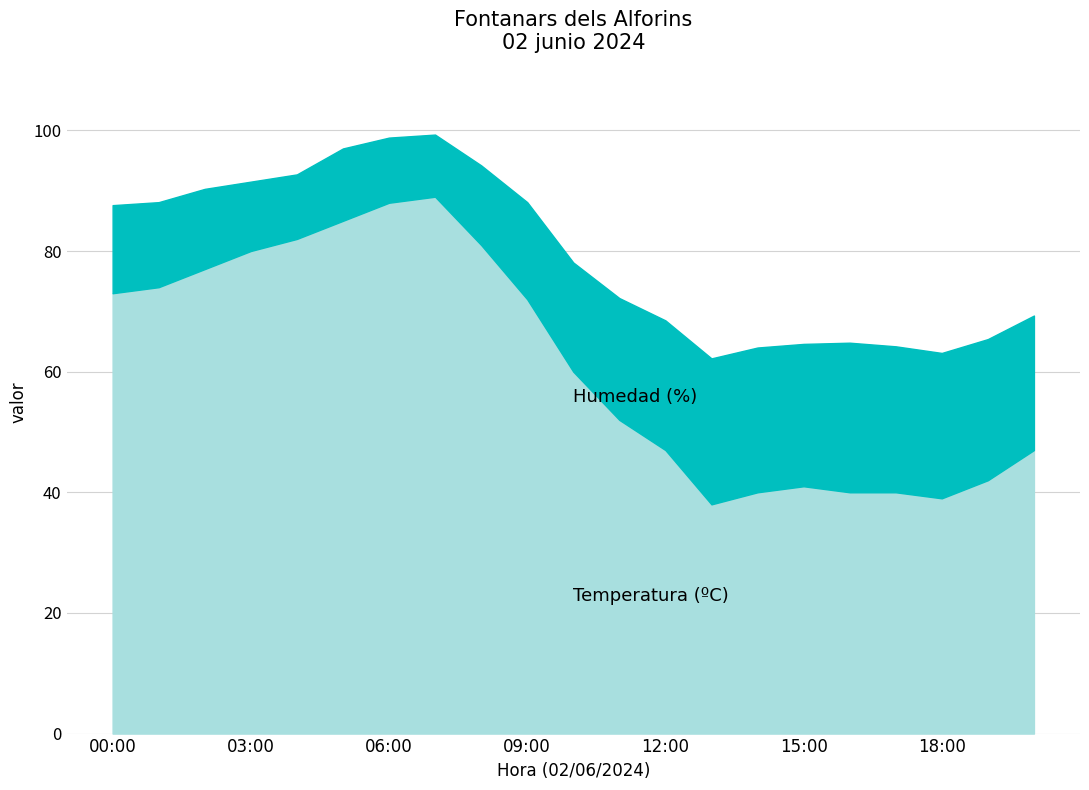

What is the minimum value for Humedad (%)?

62.2